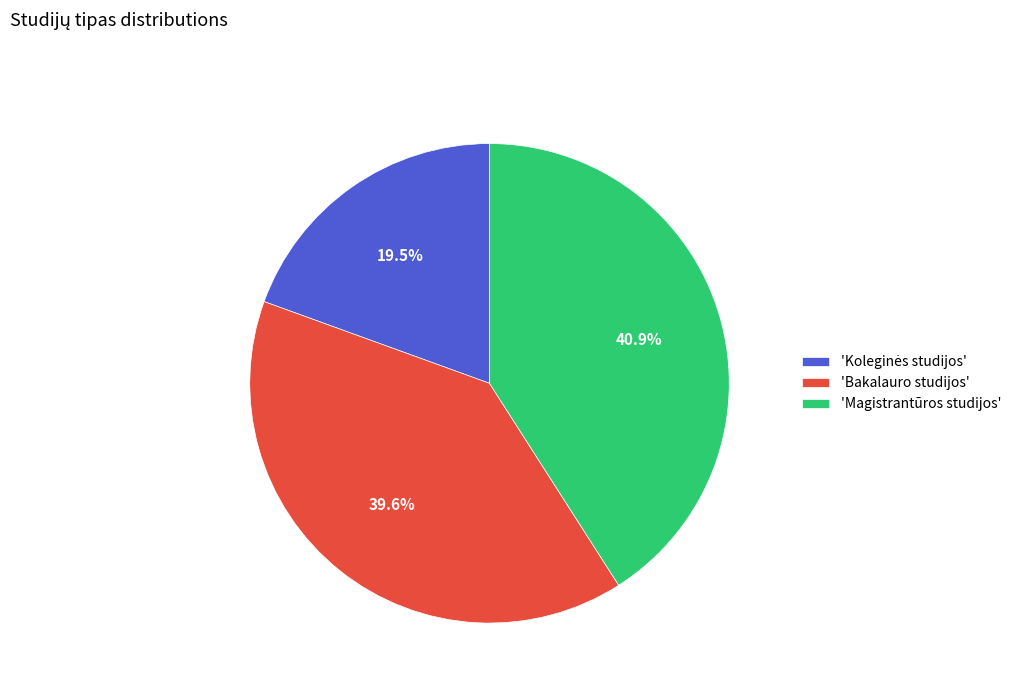

Which slice is the largest?

'Magistrantūros studijos'